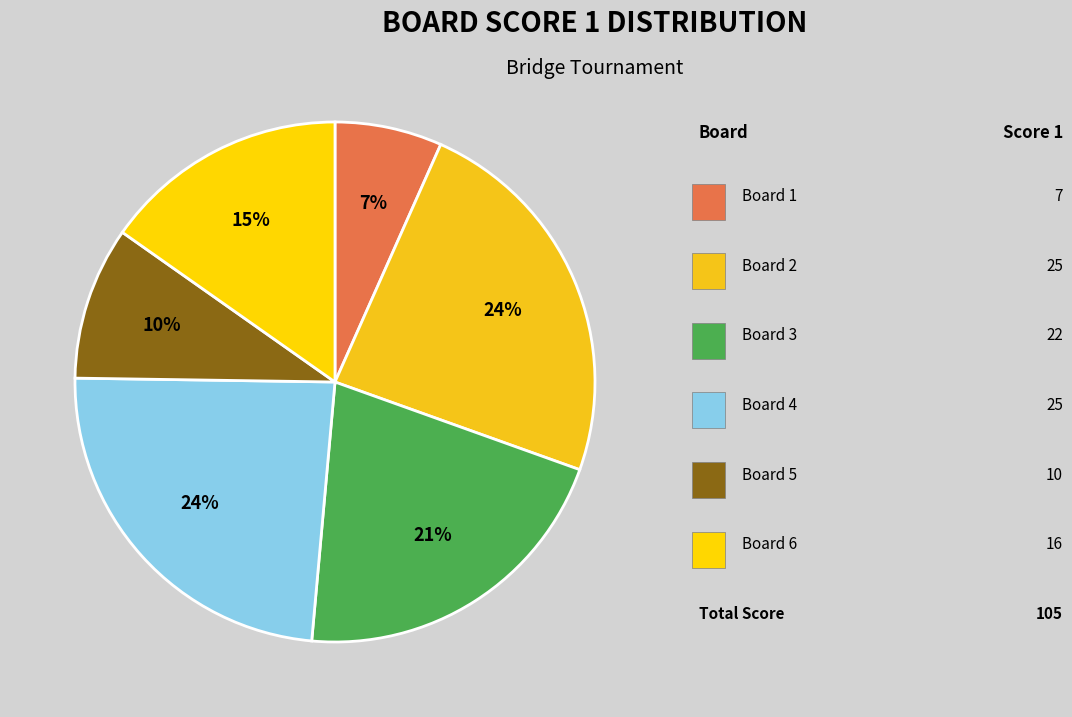

Count the number of slices in the pie.

6